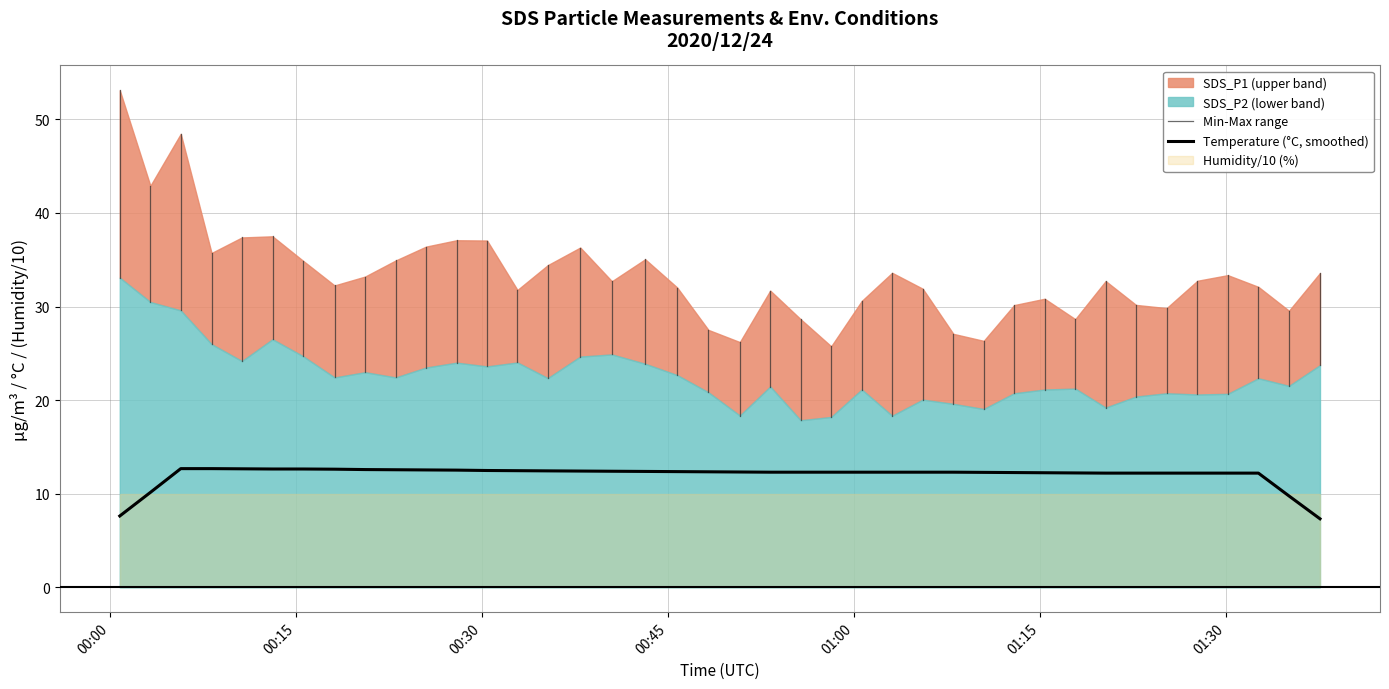

True or false: Temp and SDS_P1 intersect in this chart.

False